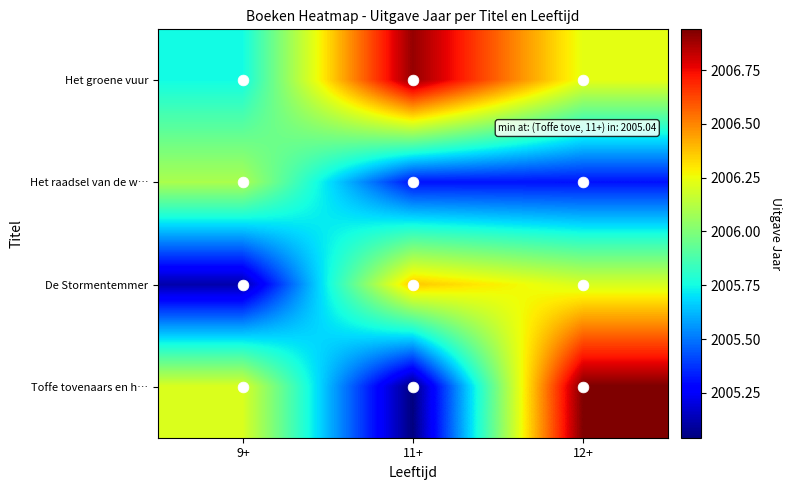

Between 12+ and 9+, which is larger?

12+